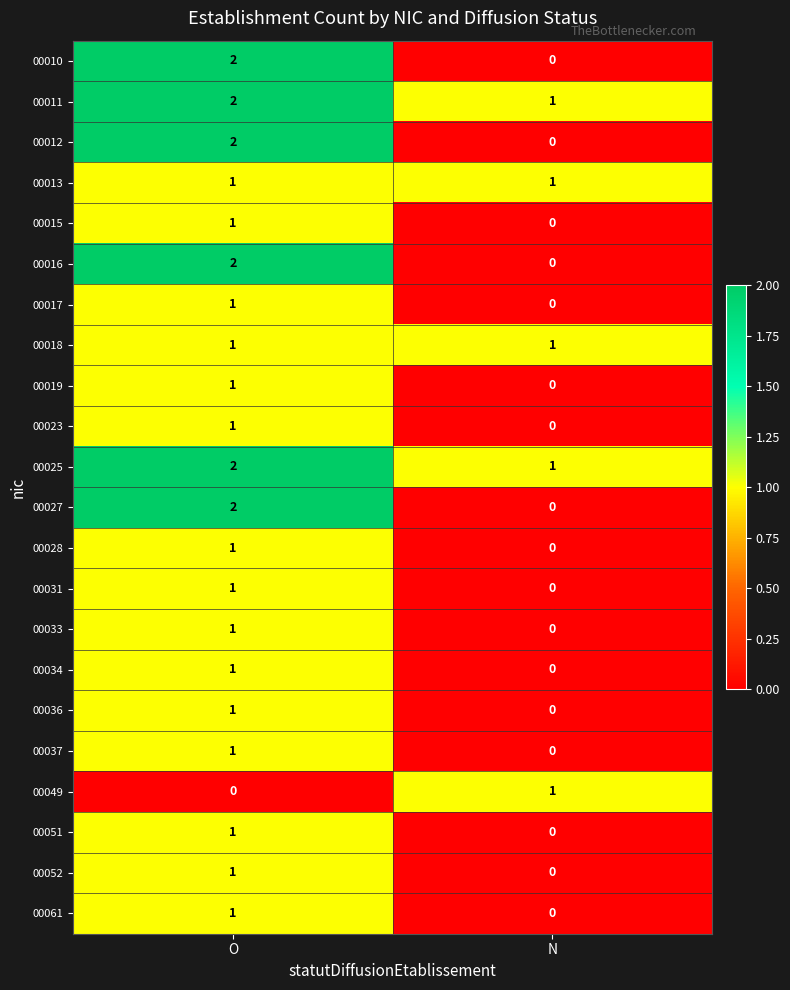

The value of 00011 at O is 2. True or false?

True